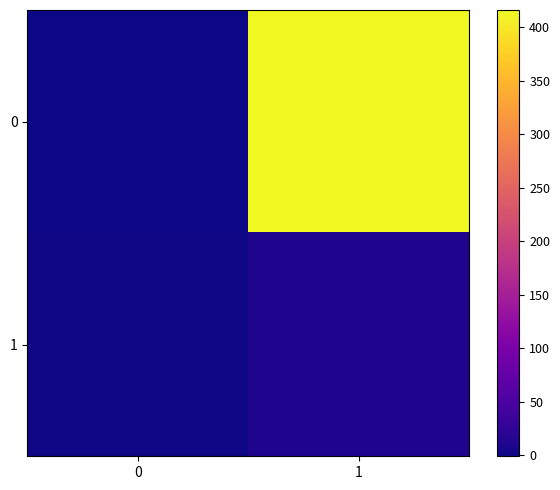

Reading left to right, extract all data points from this chart.

0: 0=-1	1=416
1: 0=1	1=12